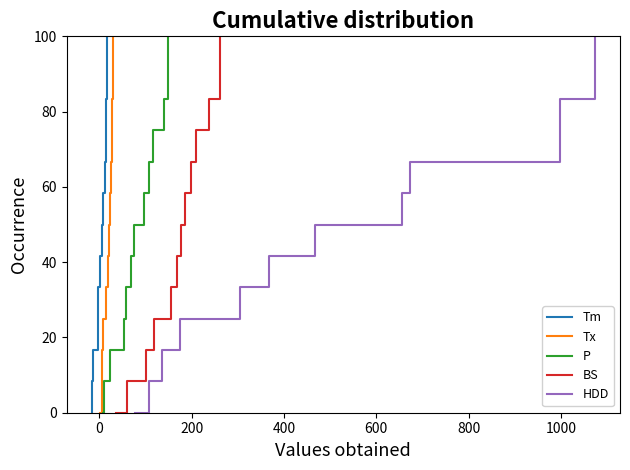

True or false: Tx and P intersect in this chart.

False